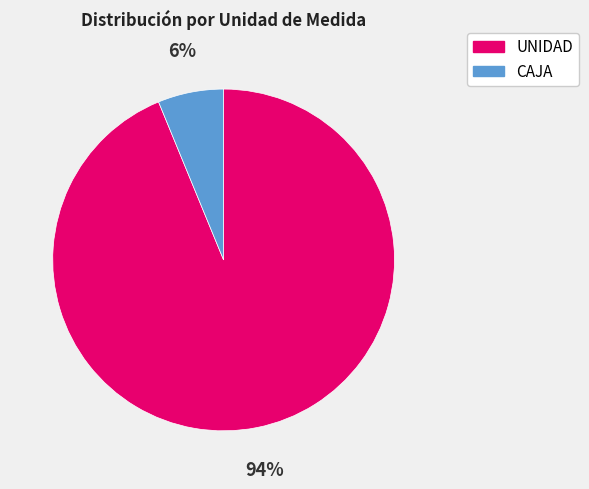

To the nearest percent, what is the average slice percentage?

50%